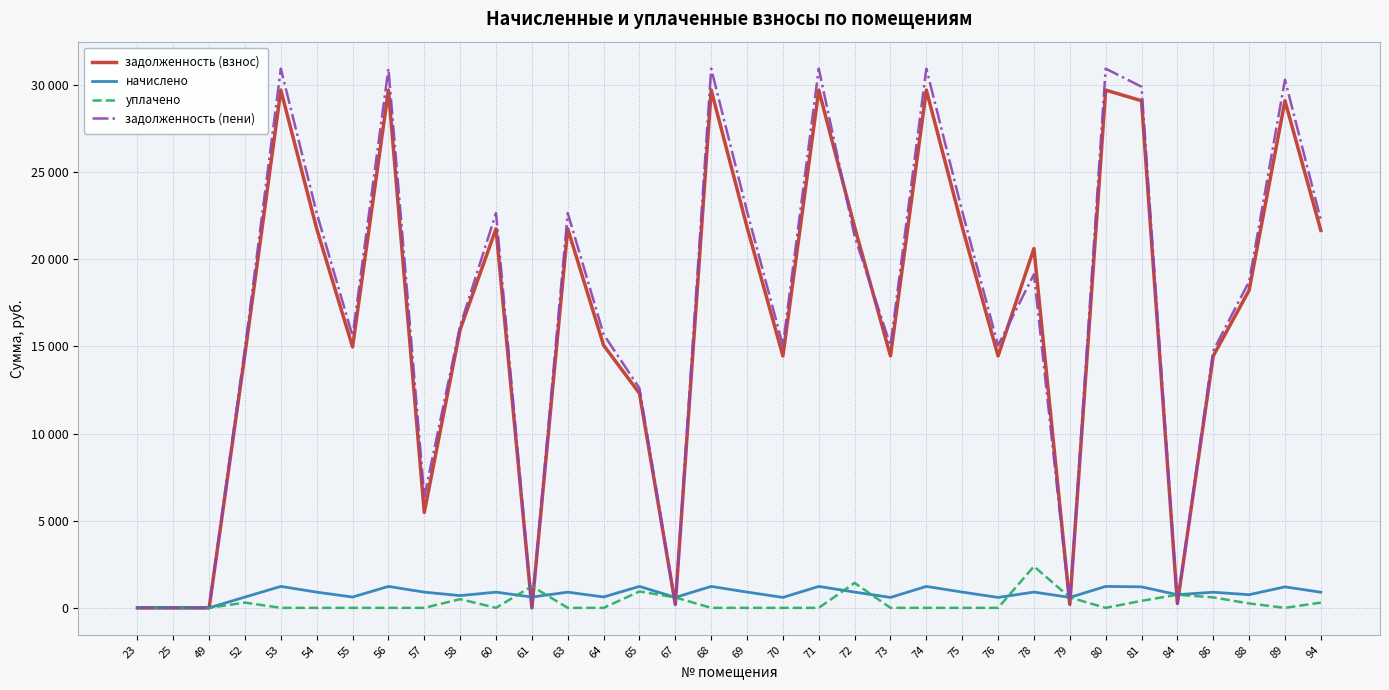

What are all the series names shown in the legend?

задолженность (взнос), начислено, уплачено, задолженность (пени)